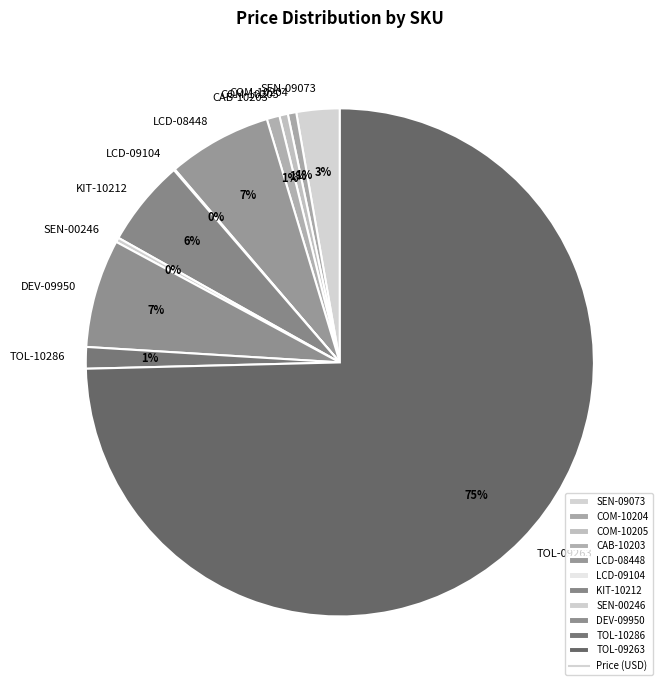

Between LCD-08448 and SEN-09073, which is larger?

LCD-08448